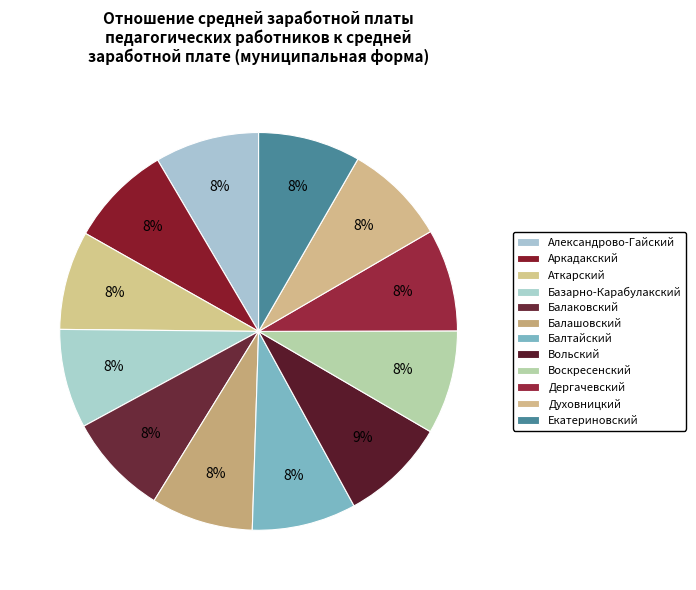

How many slices are in this pie chart?

12